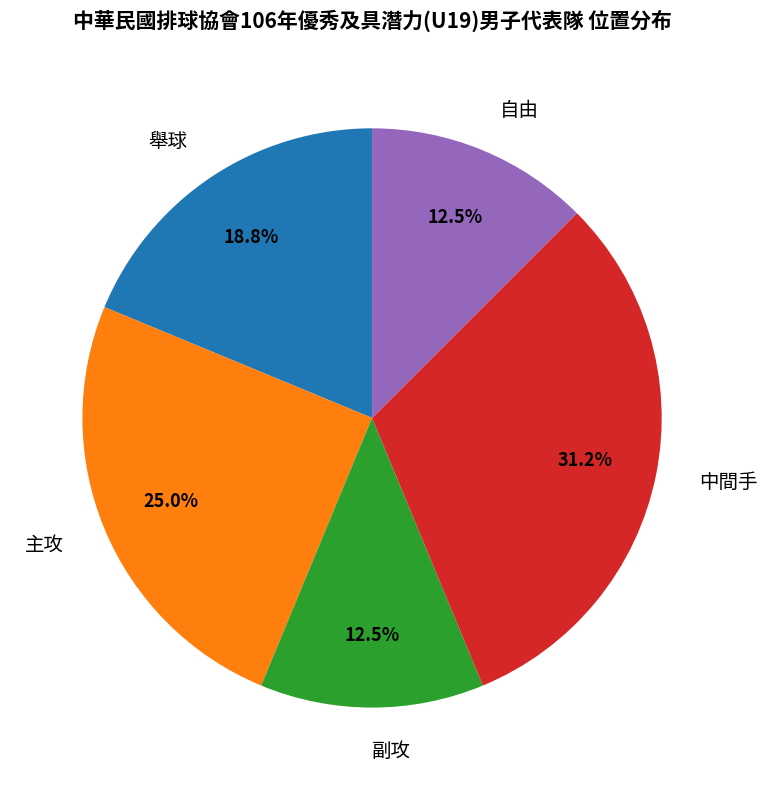

What is the ratio of the value at 主攻 to the value at 舉球?

1.3